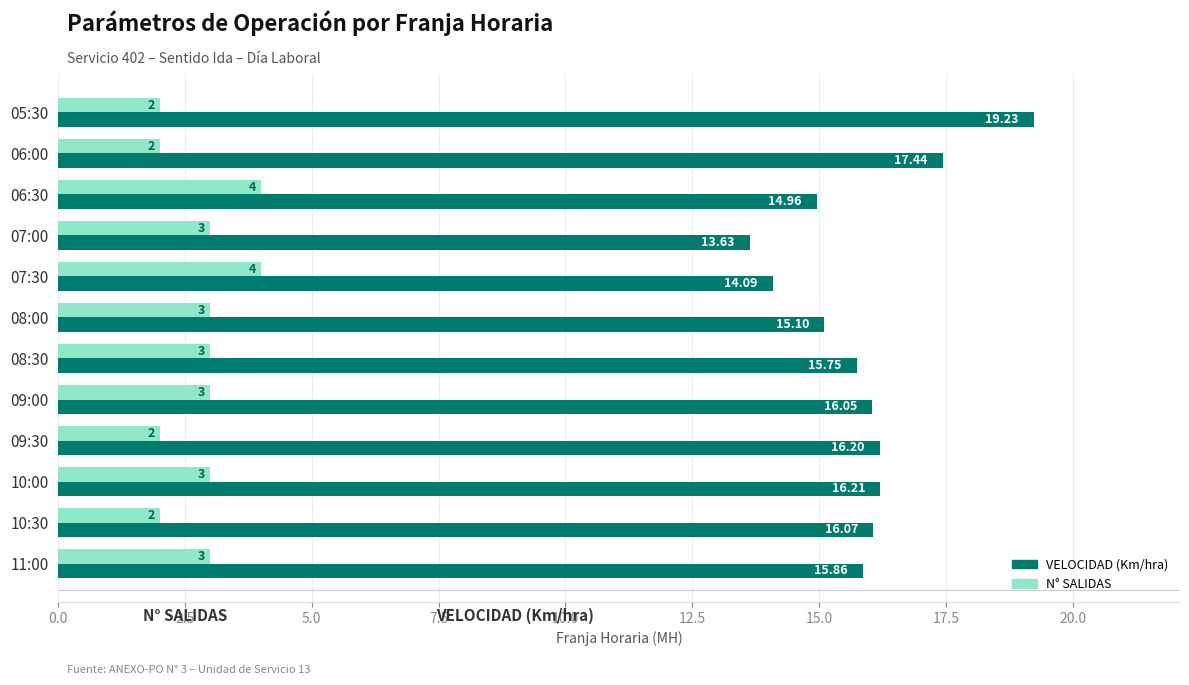

What is the average value of the N° SALIDAS series?

2.8